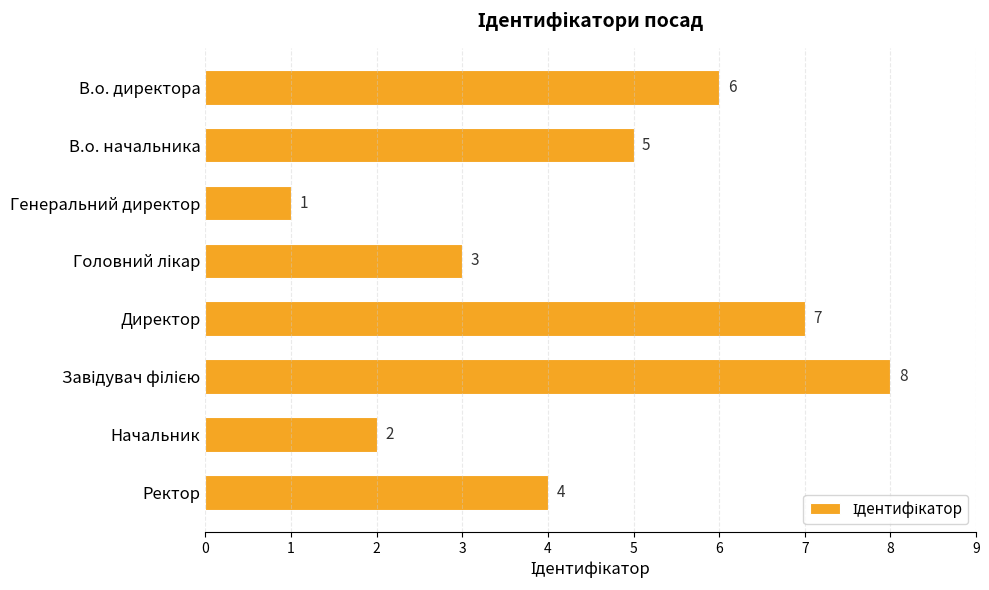

What position from the bottom is Начальник?

2